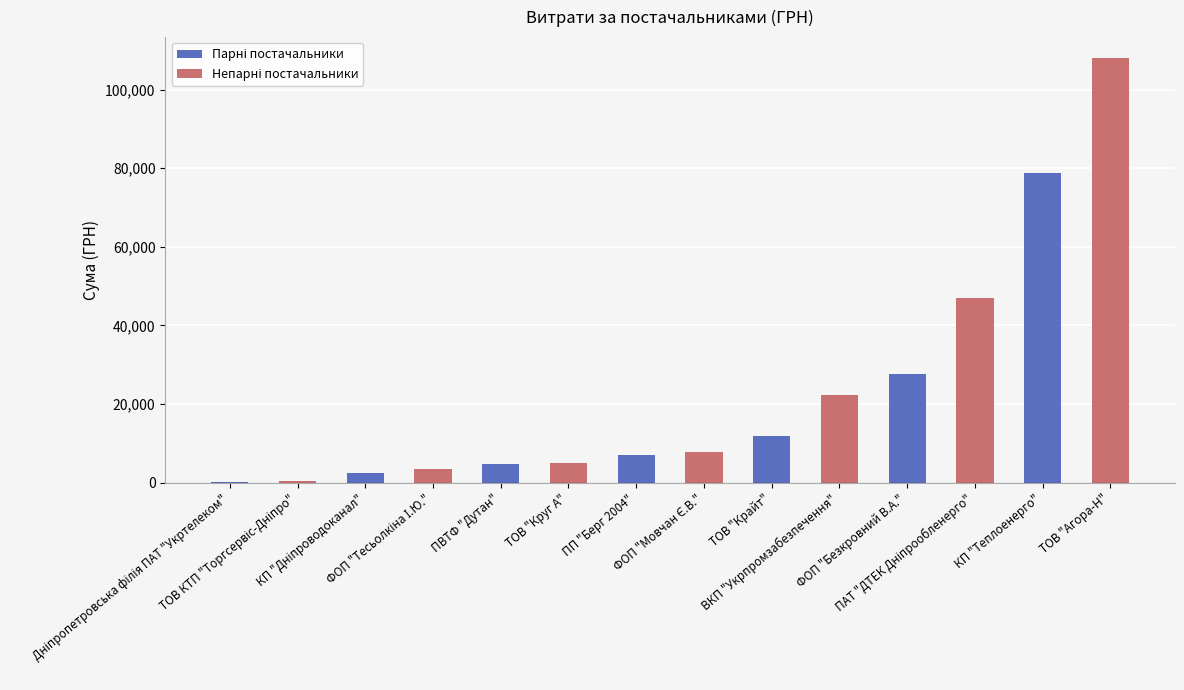

Are the bars grouped side by side (vs. stacked)?

No